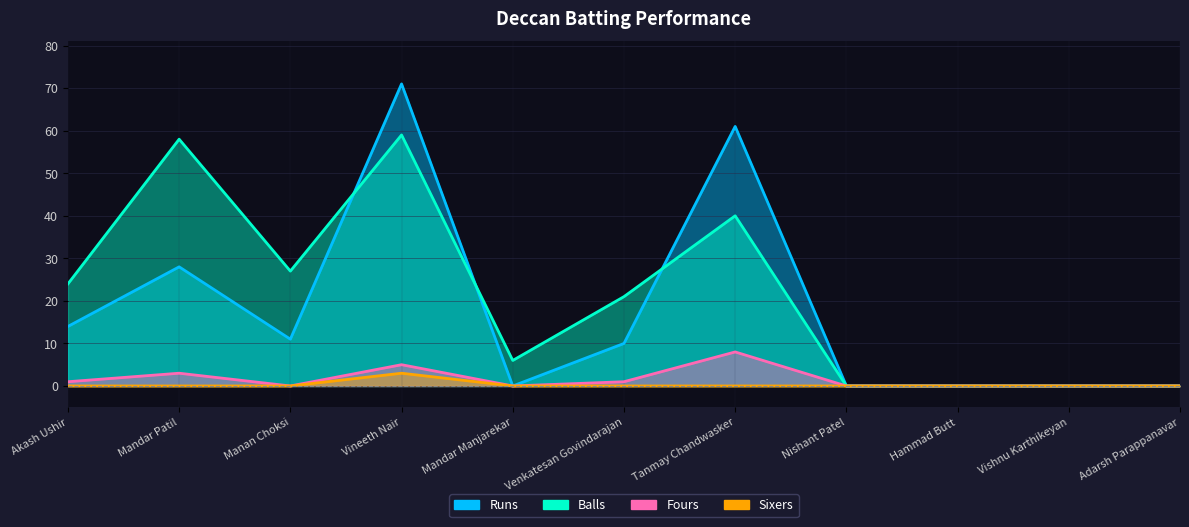

Which series changed the most between Akash Ushir and Vineeth Nair?

Runs